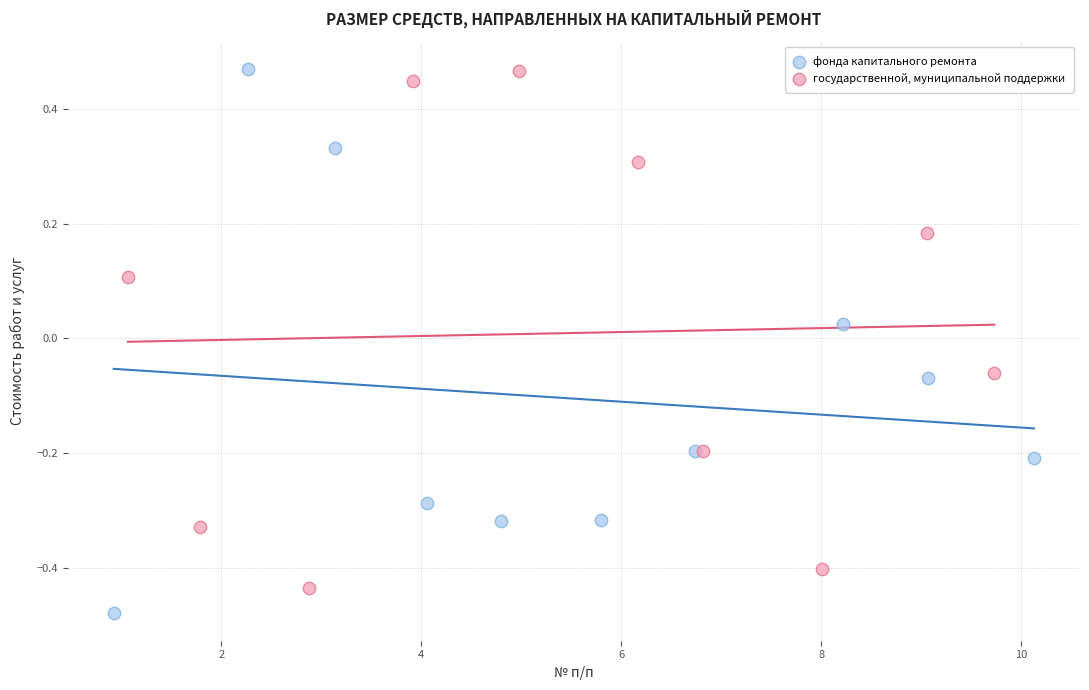

Which series reaches the minimum Y coordinate?

фонда капитального ремонта